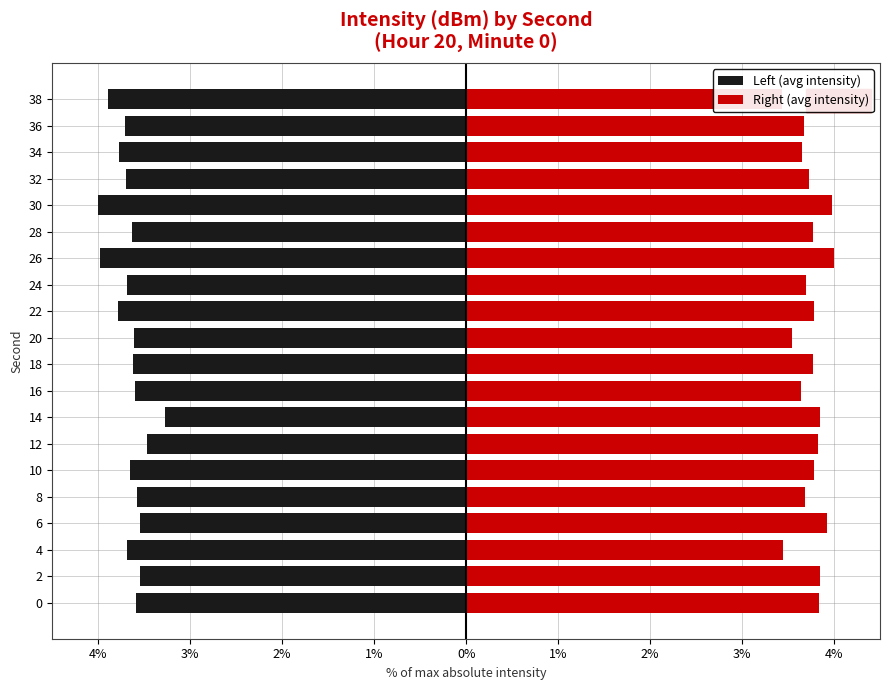

How many categories are shown in the chart?

20